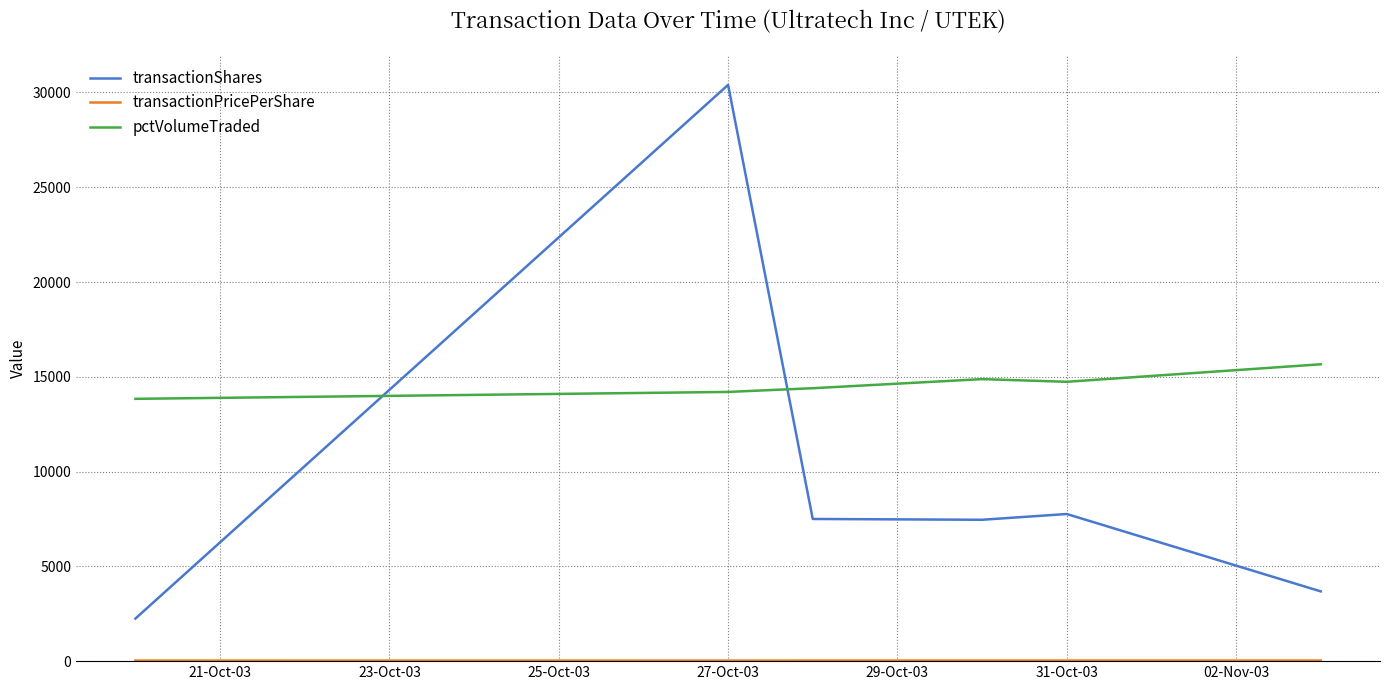

What is the difference between the maximum and minimum values in the transactionShares series?

28153.0